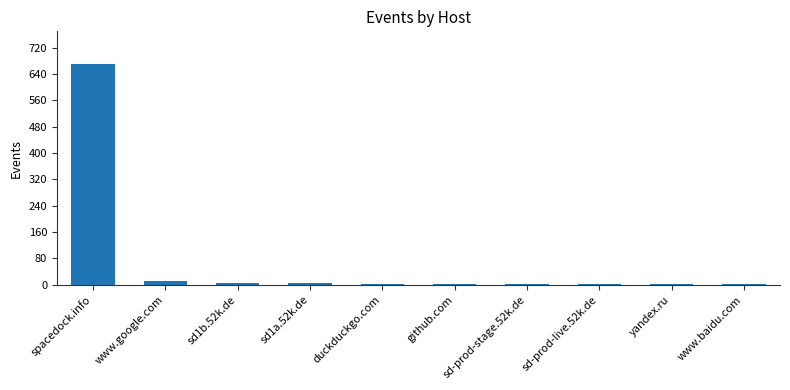

What is the sum of all values?

702